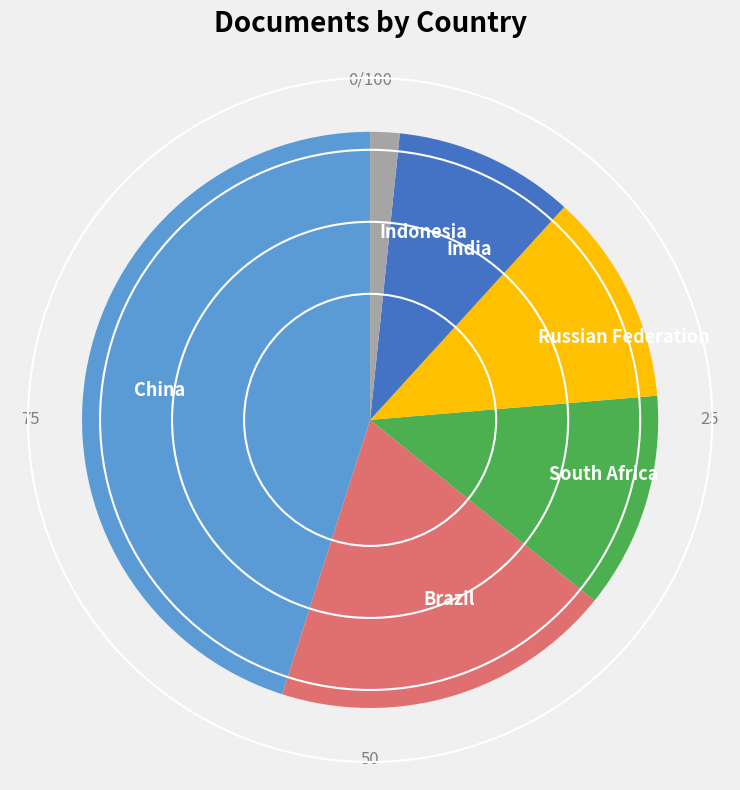

How many slices are in this pie chart?

6